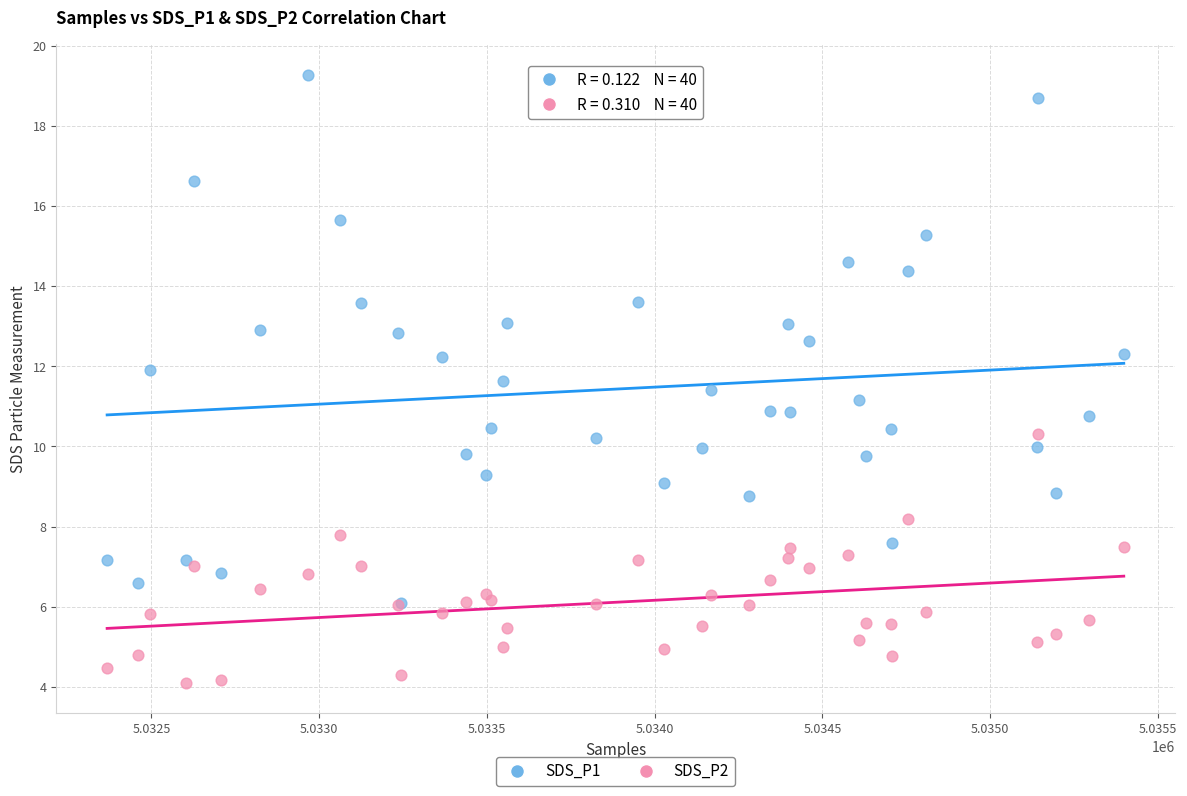

Which series contains the highest Y value?

SDS_P1